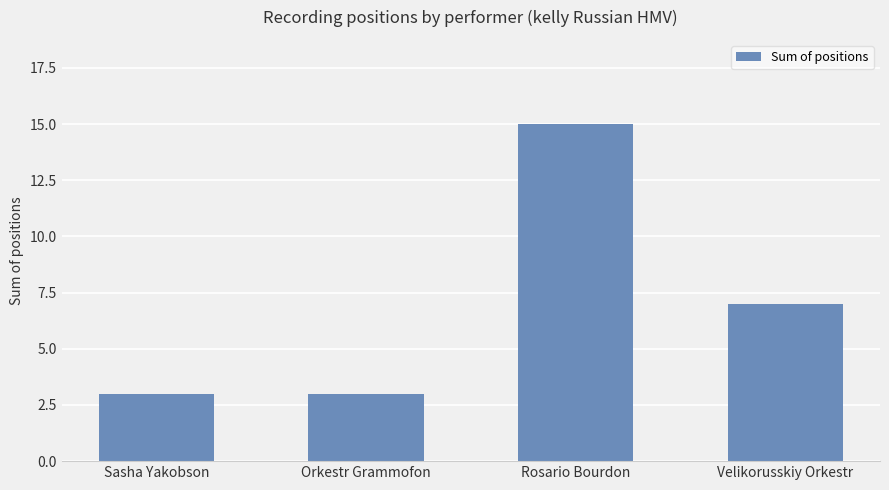

What is the value of the 3rd bar from the left?

15